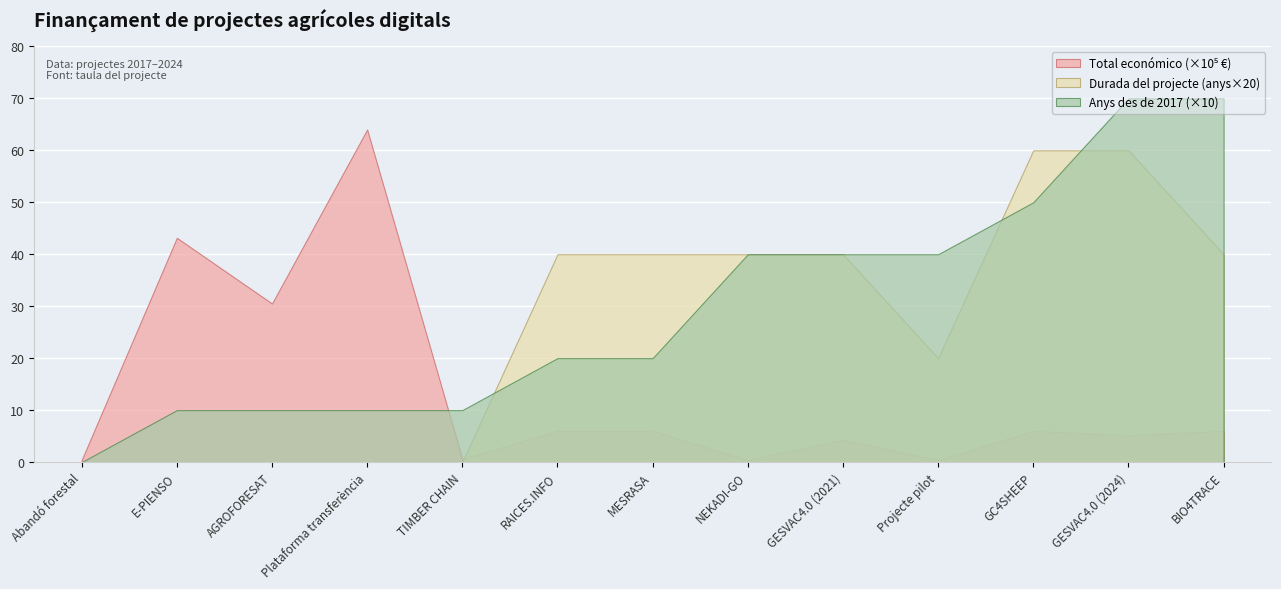

True or false: Durada del projecte (anys×20) has a value of 17.8 at NEKADI-GO.

False